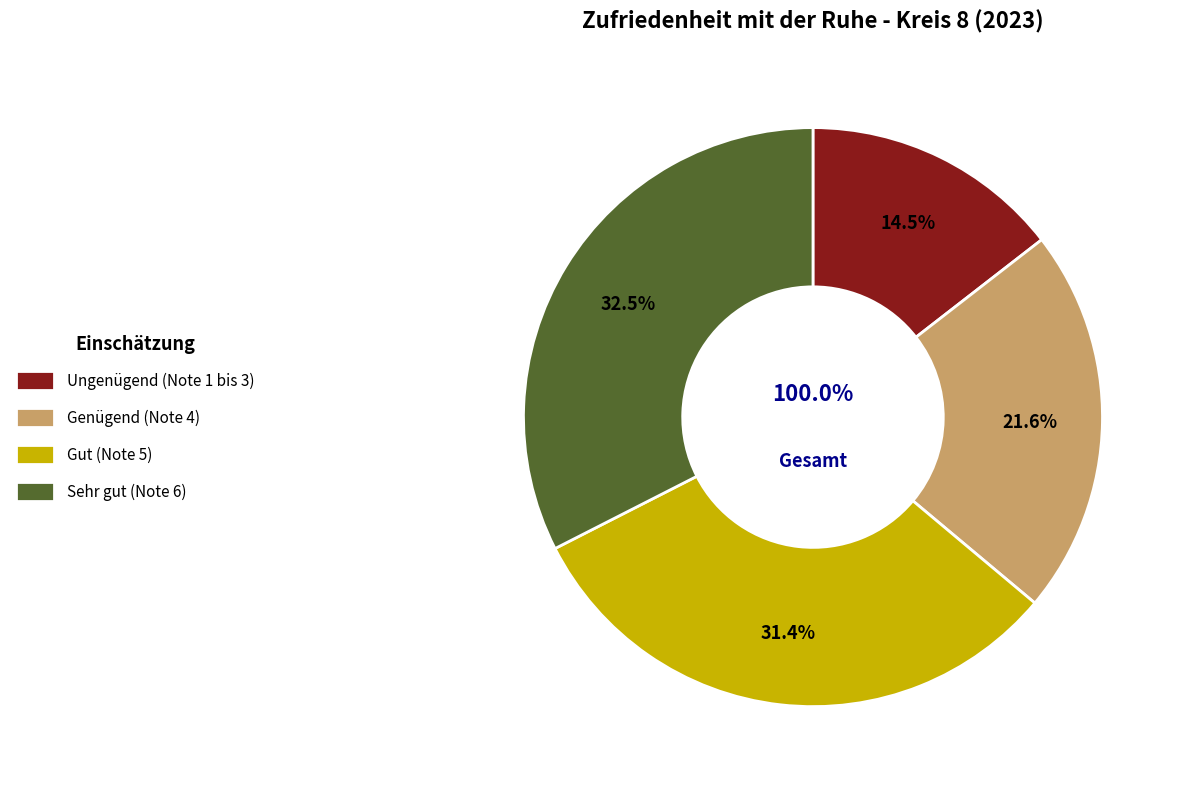

What is the largest slice in the pie chart?

Sehr gut (Note 6)